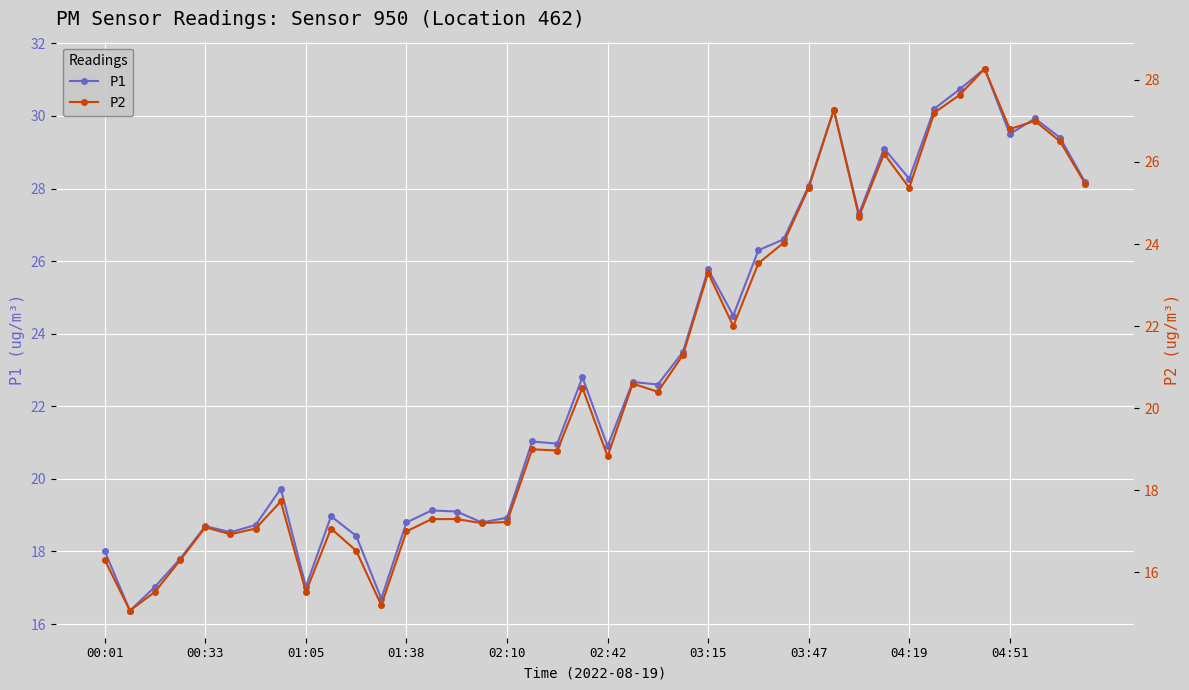

True or false: P2 has a value of 26.2 at 31.

True